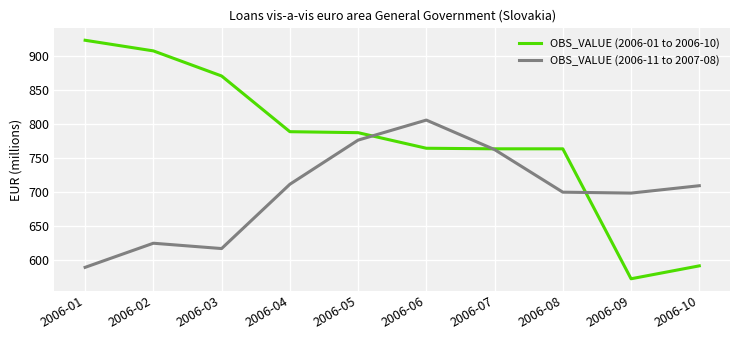

What is the average value of the OBS_VALUE (2006-11 to 2007-08) series?

699.0